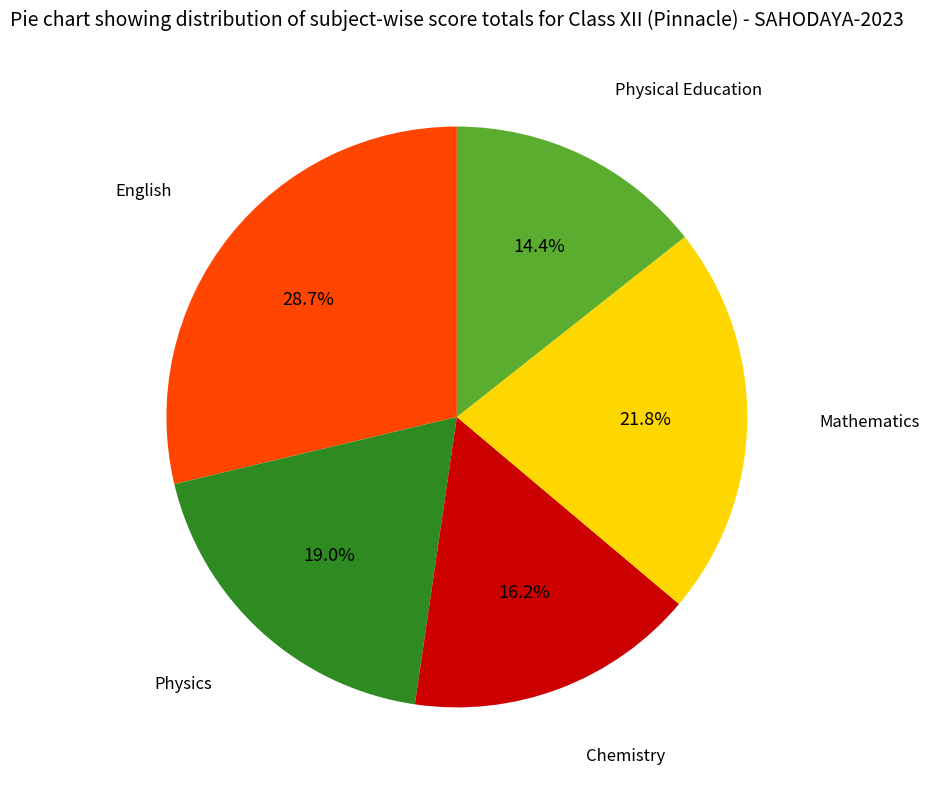

Does any single category account for the majority?

No